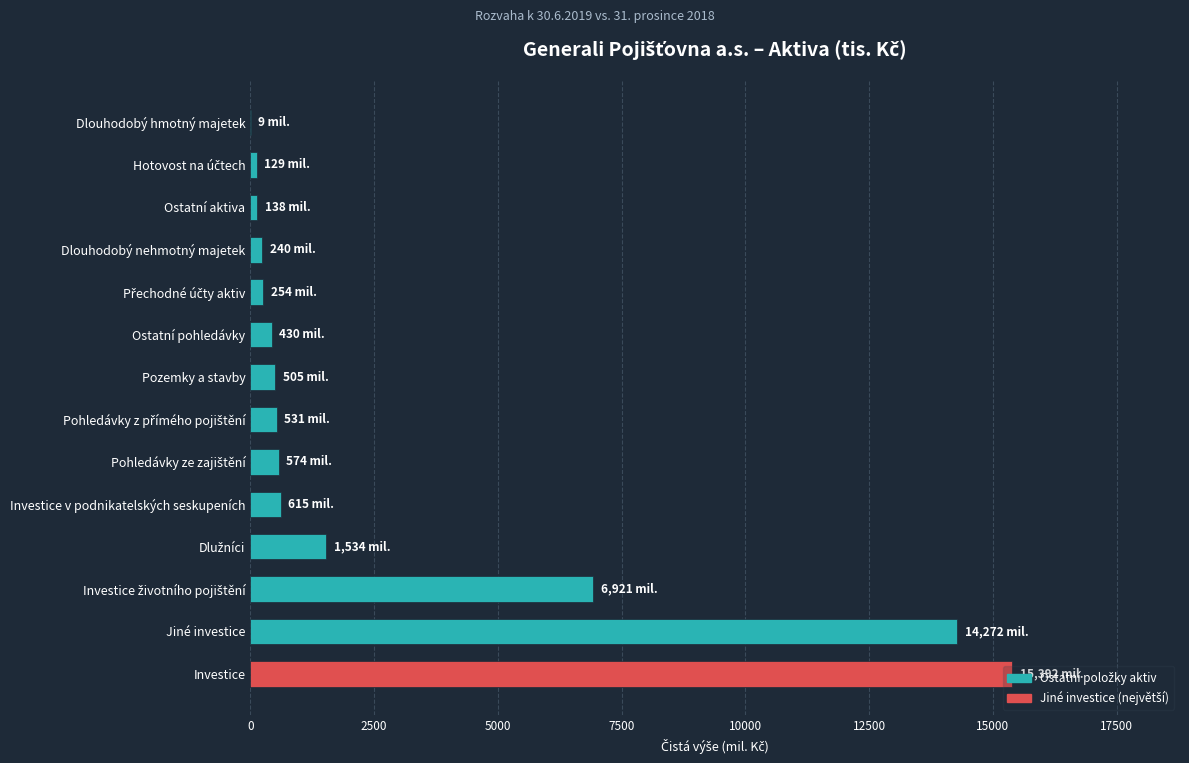

Are the bars horizontal?

Yes